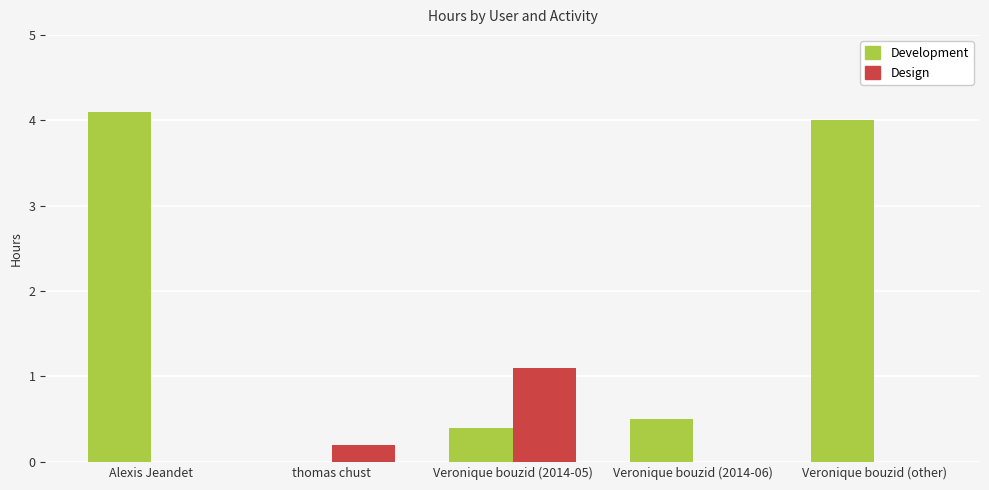

Reading left to right, transcribe all the data shown in this chart.

Development: Alexis Jeandet=4.1	thomas chust=0.0	Veronique bouzid (2014-05)=0.4	Veronique bouzid (2014-06)=0.5	Veronique bouzid (other)=4.0
Design: Alexis Jeandet=0.0	thomas chust=0.2	Veronique bouzid (2014-05)=1.1	Veronique bouzid (2014-06)=0.0	Veronique bouzid (other)=0.0